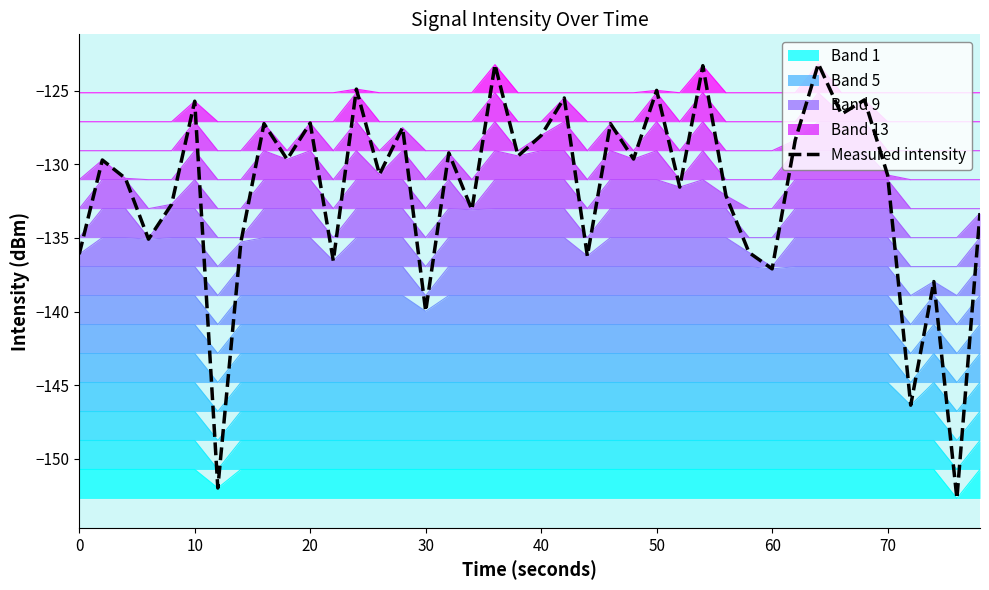

What is the highest value of the Band 5 series?

-142.8